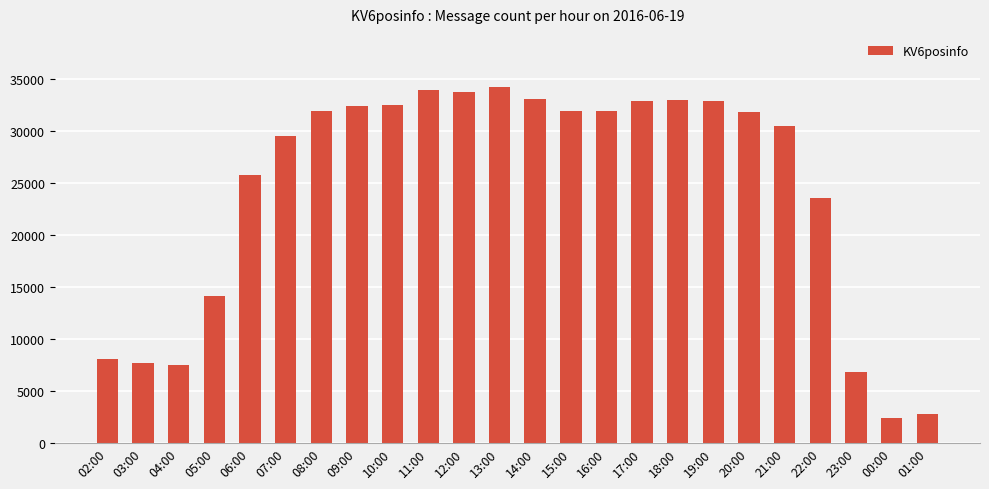

What is the label of the 3rd bar from the left?

04:00